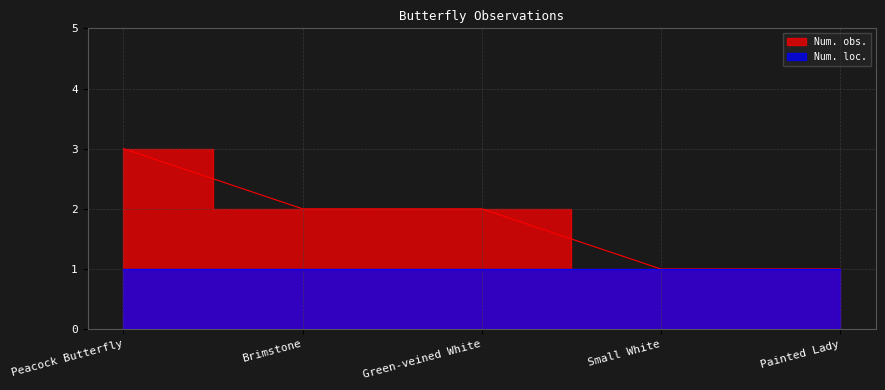

At which label is the value closest to 2?

Brimstone